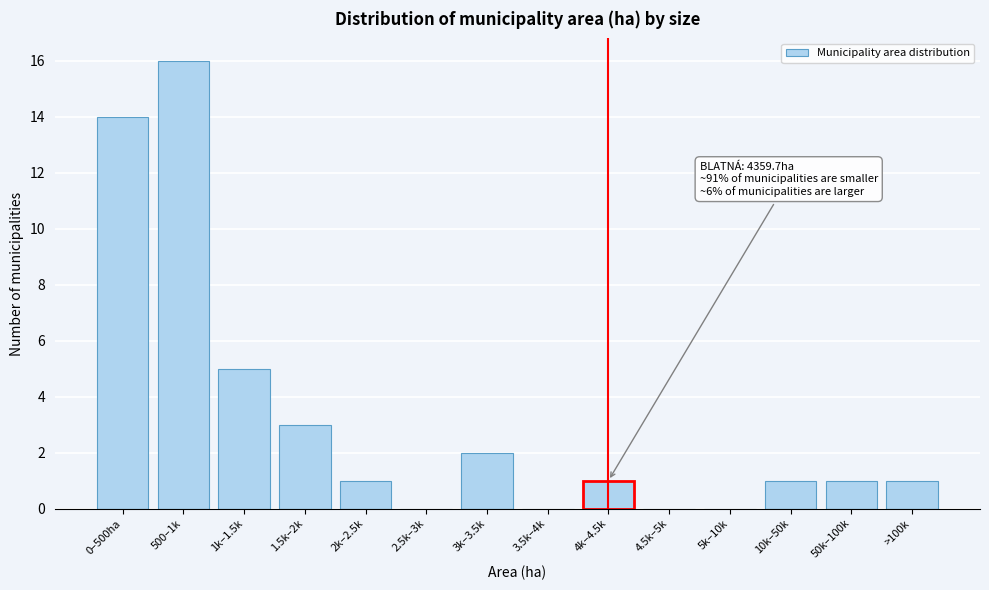

Reading left to right, transcribe all the data shown in this chart.

0–500ha=14	500–1k=16	1k–1.5k=5	1.5k–2k=3	2k–2.5k=1	2.5k–3k=0	3k–3.5k=2	3.5k–4k=0	4k–4.5k=1	4.5k–5k=0	5k–10k=0	10k–50k=1	50k–100k=1	>100k=1